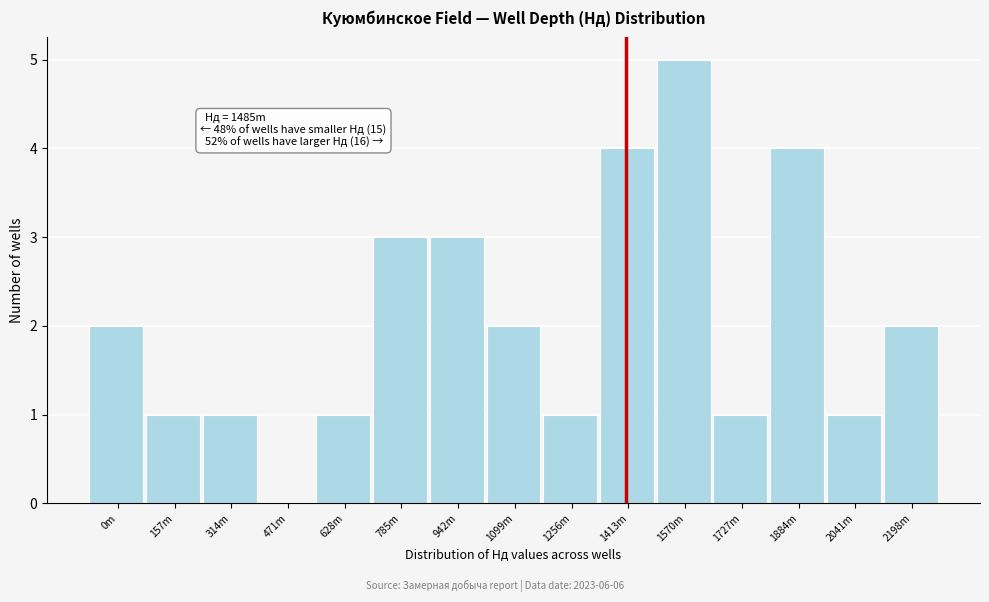

Reading right to left, extract all data points from this chart.

2198m=2	2041m=1	1884m=4	1727m=1	1570m=5	1413m=4	1256m=1	1099m=2	942m=3	785m=3	628m=1	471m=0	314m=1	157m=1	0m=2